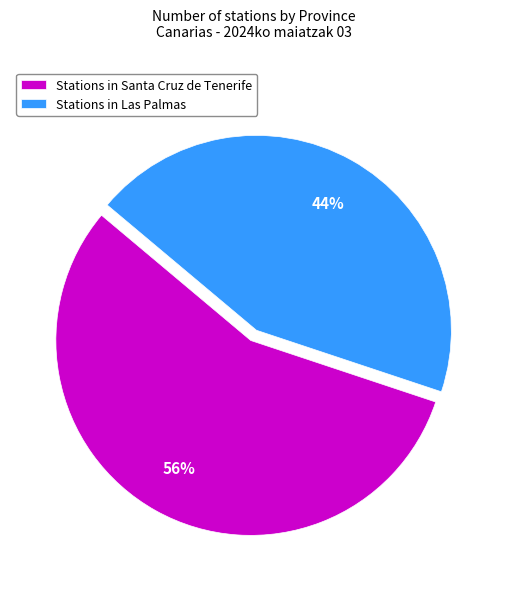

To the nearest percent, what portion does Stations in Las Palmas represent?

44%